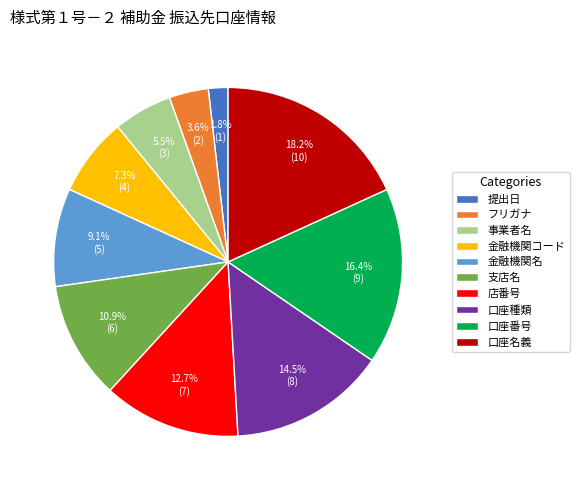

True or false: 提出日 accounts for 10% of the total.

False